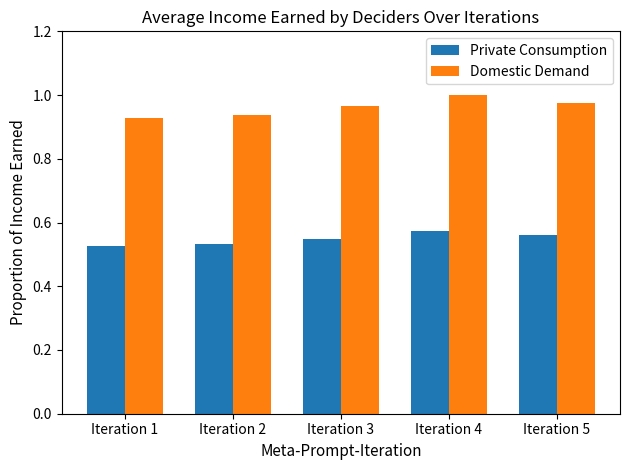

Rank the series at Iteration 2 from highest to lowest value.

Domestic Demand, Private Consumption